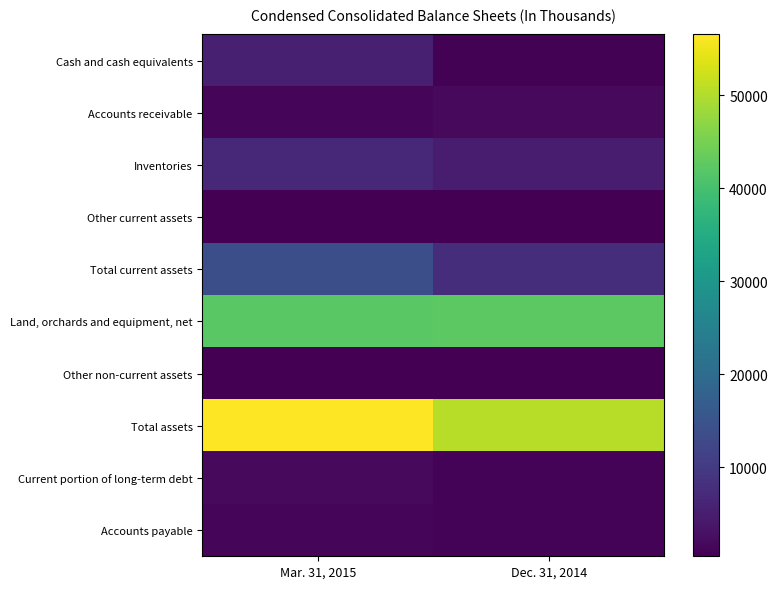

Which has a higher value, Dec. 31, 2014 or Mar. 31, 2015?

Mar. 31, 2015